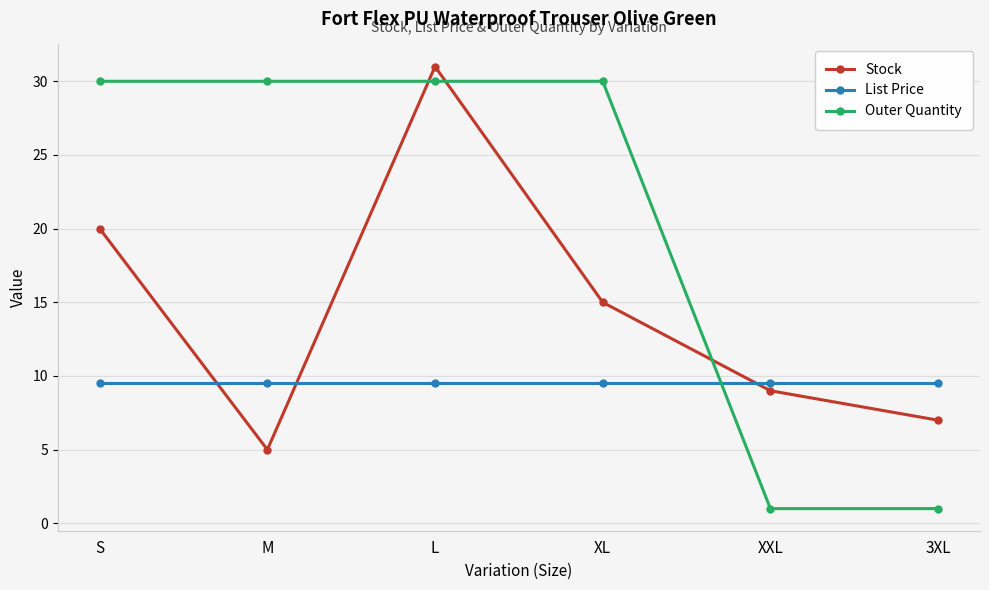

How many values in the Outer Quantity series are below 30?

2